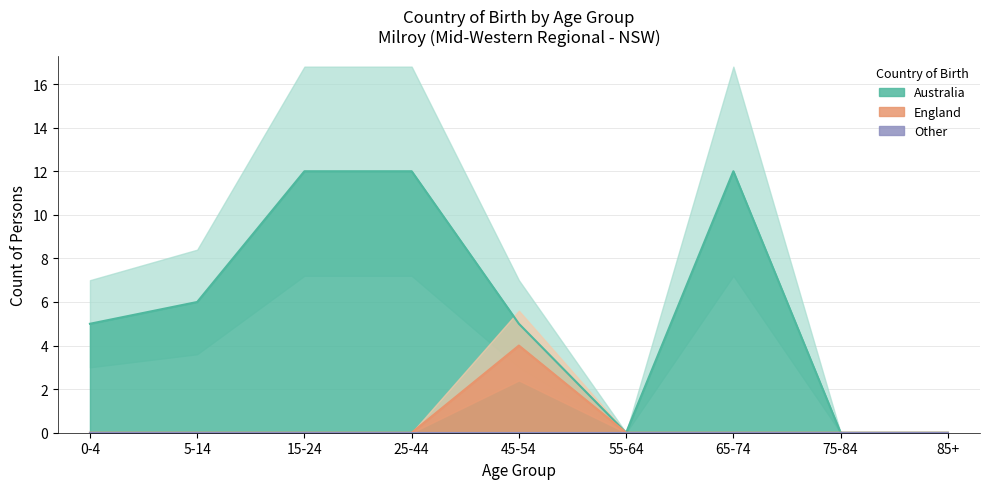

List the labels in order of England value, smallest first.

0-4, 5-14, 15-24, 25-44, 55-64, 65-74, 75-84, 85+, 45-54